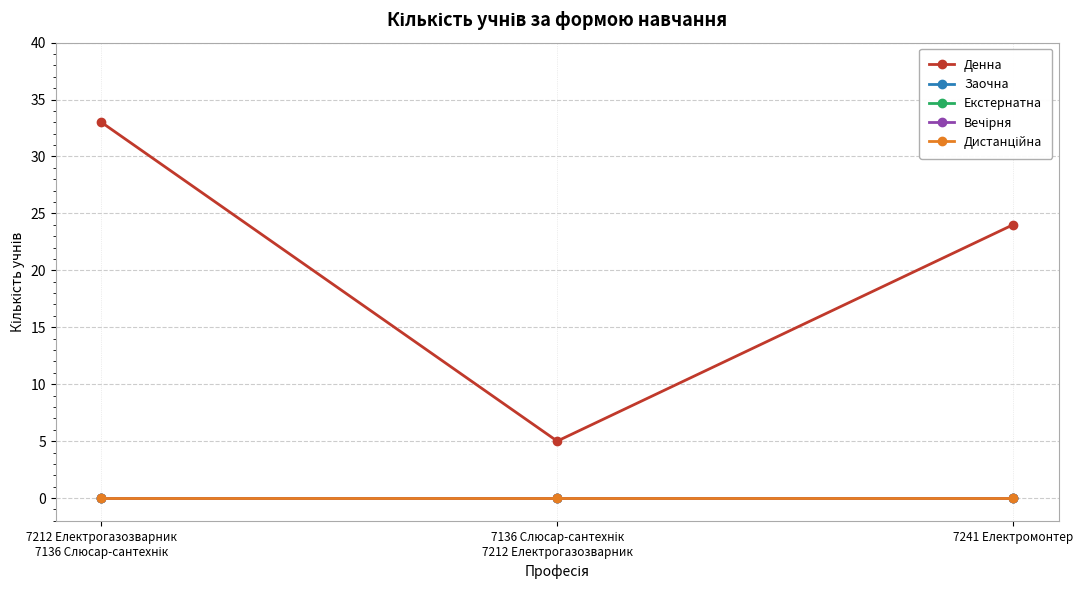

Does the chart have visible grid lines?

Yes